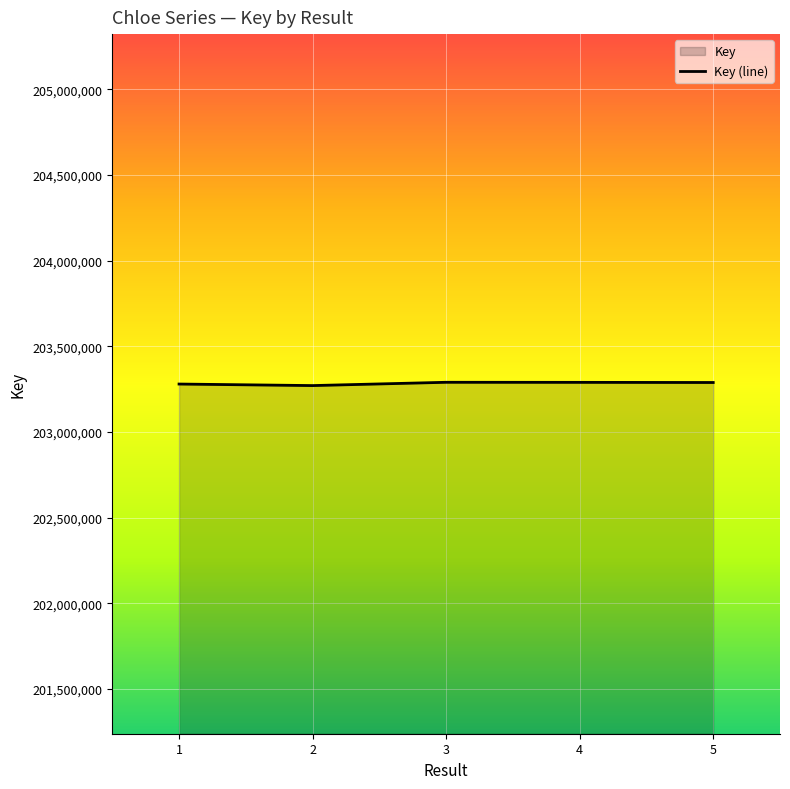

At which category does the data reach its first local peak?

3